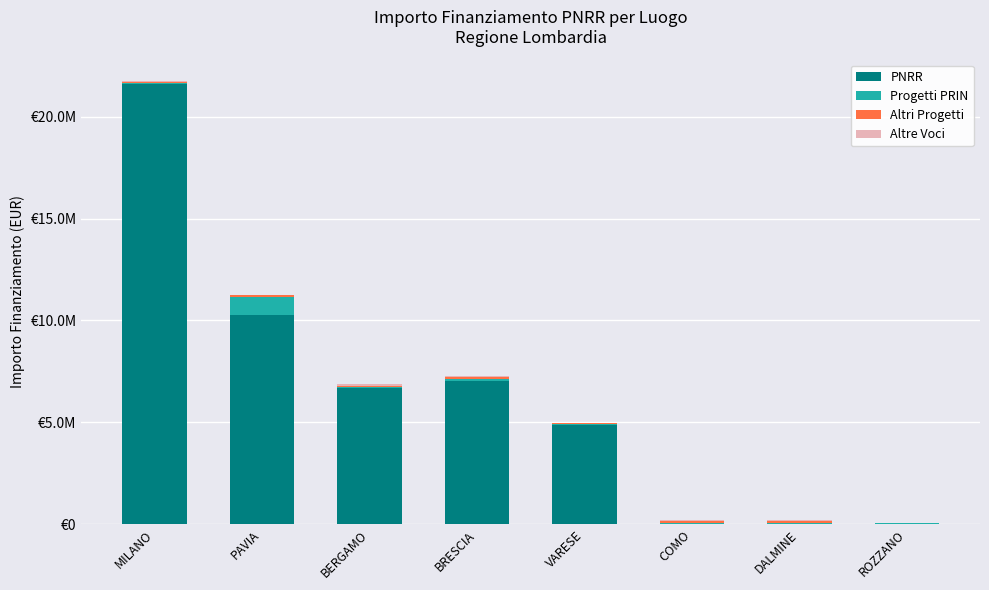

Does the chart contain any negative values?

No